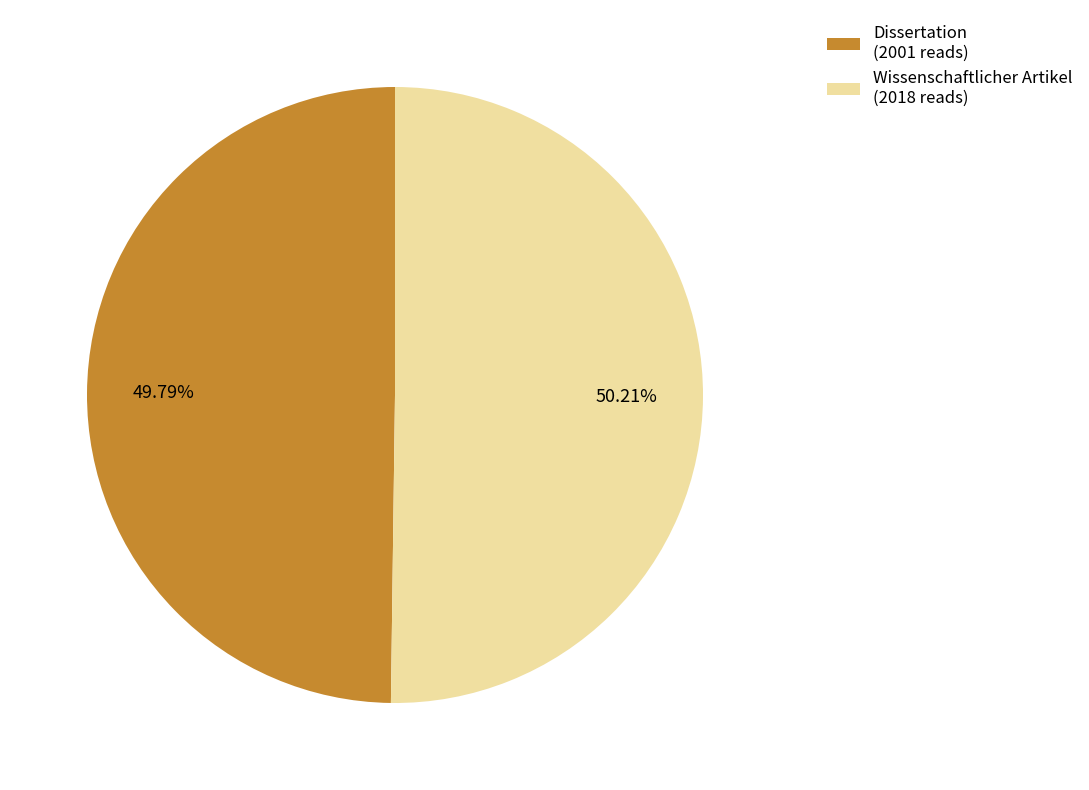

Is it true that Dissertation is 56% of the pie?

False